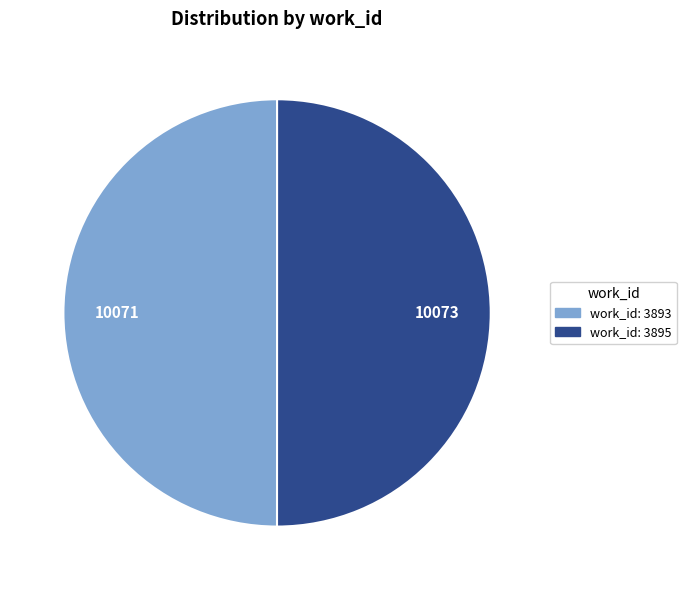

Count the number of slices in the pie.

2